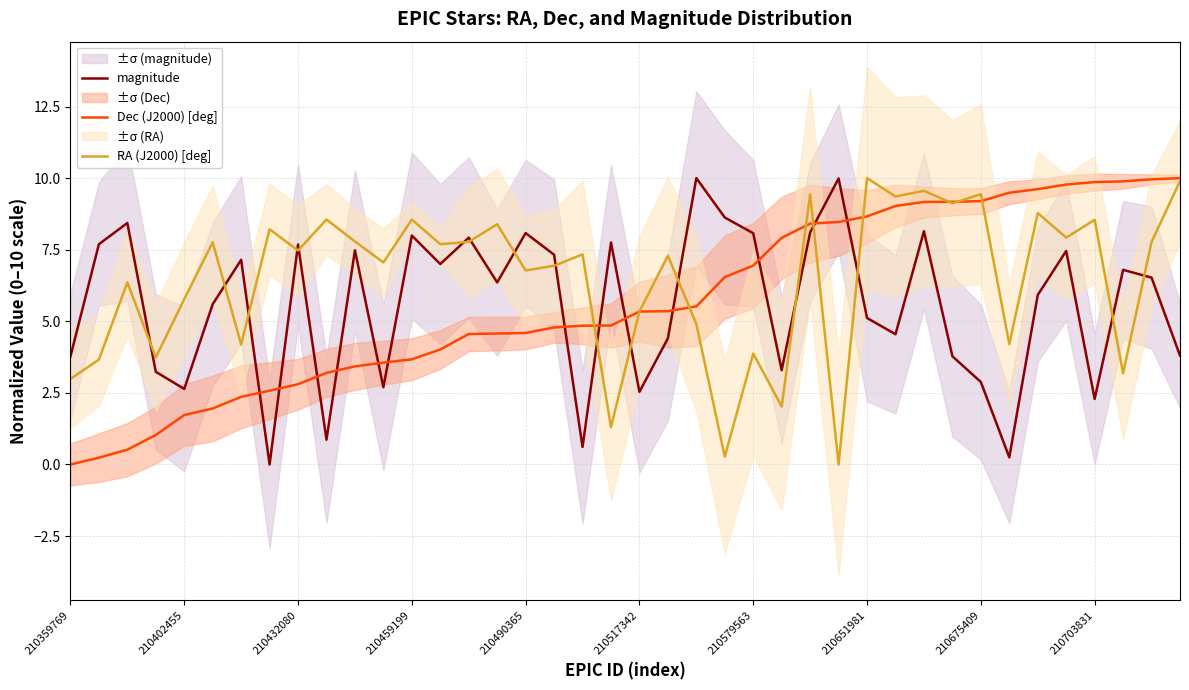

Is it true that magnitude equals 5.0 at 210359769?

False